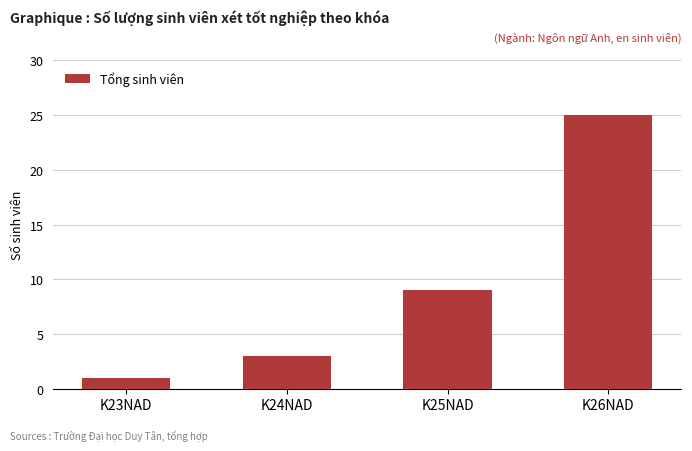

Reading left to right, extract all data points from this chart.

K23NAD=1	K24NAD=3	K25NAD=9	K26NAD=25